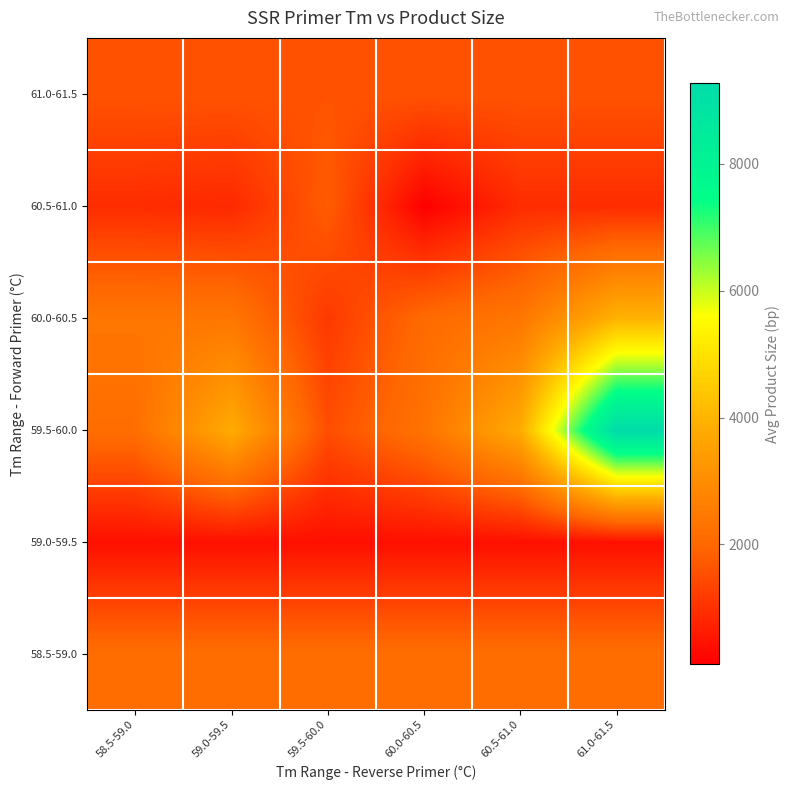

At 59.0-59.5, list the series in order from largest to smallest.

59.5-60.0, 60.0-60.5, 58.5-59.0, 61.0-61.5, 60.5-61.0, 59.0-59.5